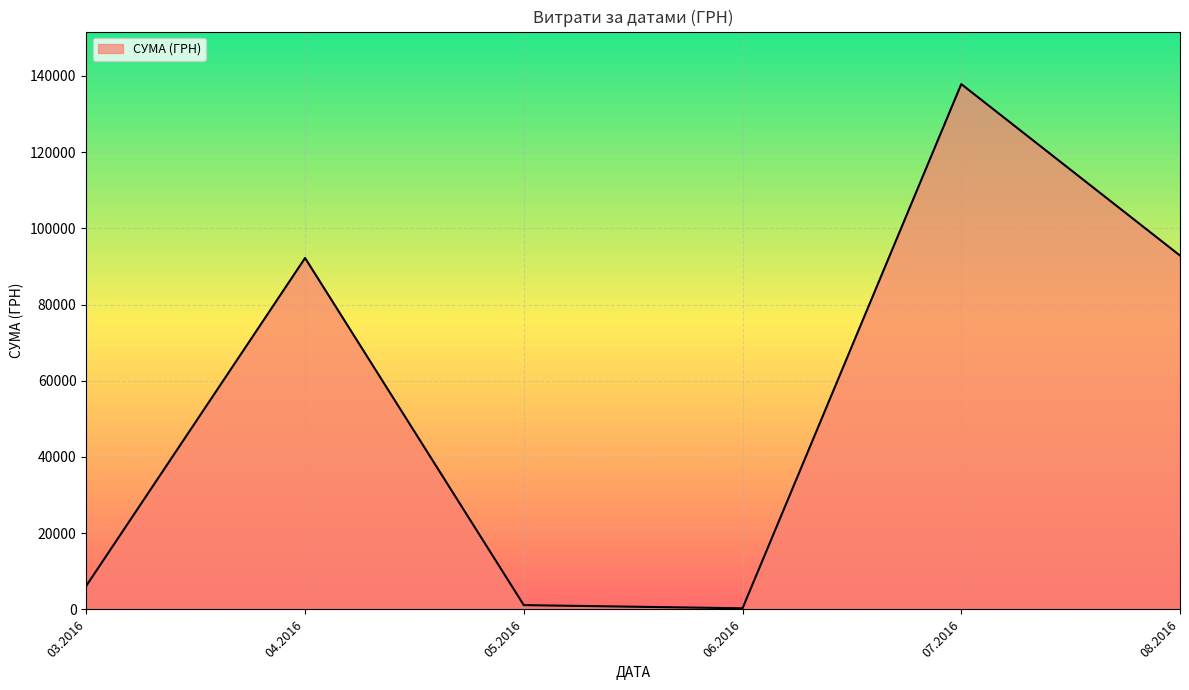

How many interior local peaks (higher than both neighbors) does the data have?

2